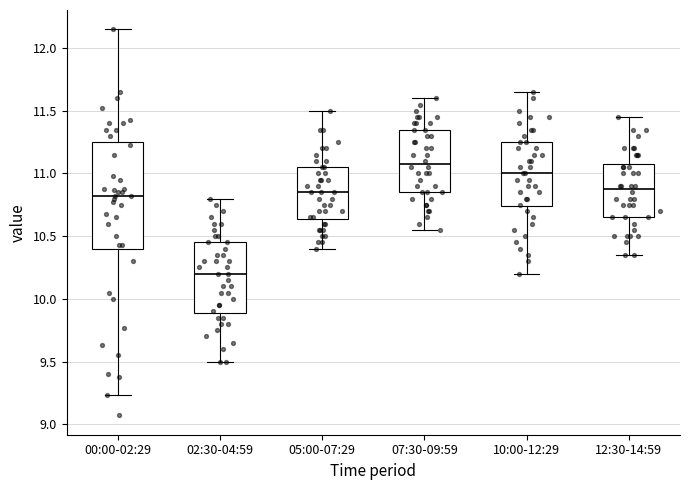

Reading left to right, read every box against the y-axis: the position of its median line, the range the box covers, and the ends of its whiskers. The values are not printed on the chart, so give them approximately, as read against the axis.

00:00-02:29: median 10.80, box 10.40 to 11.25, whiskers 9.25 to 12.15
02:30-04:59: median 10.20, box 9.90 to 10.45, whiskers 9.50 to 10.80
05:00-07:29: median 10.85, box 10.65 to 11.05, whiskers 10.40 to 11.50
07:30-09:59: median 11.10, box 10.85 to 11.35, whiskers 10.55 to 11.60
10:00-12:29: median 11.00, box 10.75 to 11.25, whiskers 10.20 to 11.65
12:30-14:59: median 10.90, box 10.65 to 11.10, whiskers 10.35 to 11.45